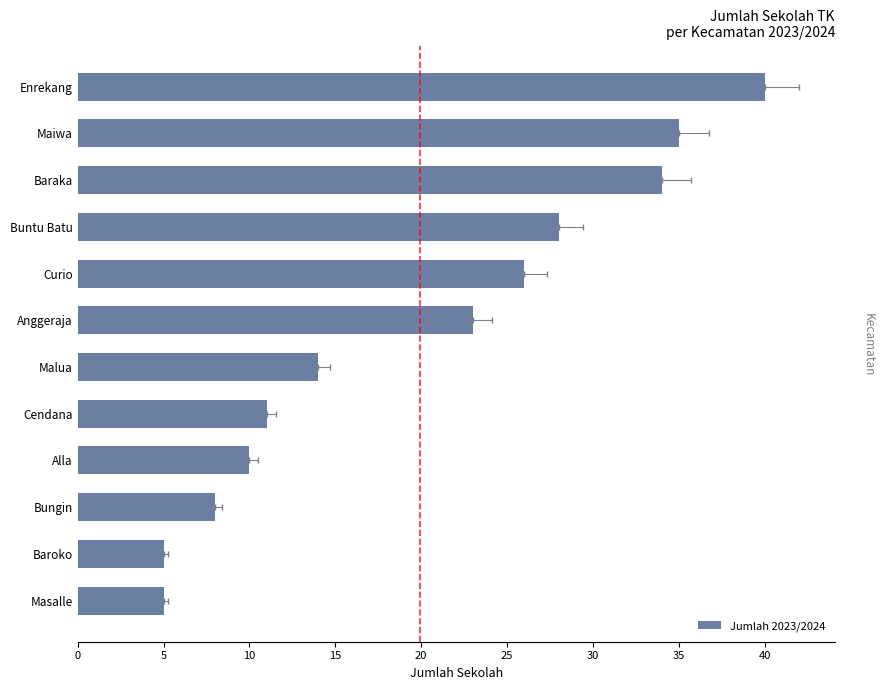

Reading left to right, list all the values displayed in this chart.

5	5	8	10	11	14	23	26	28	34	35	40